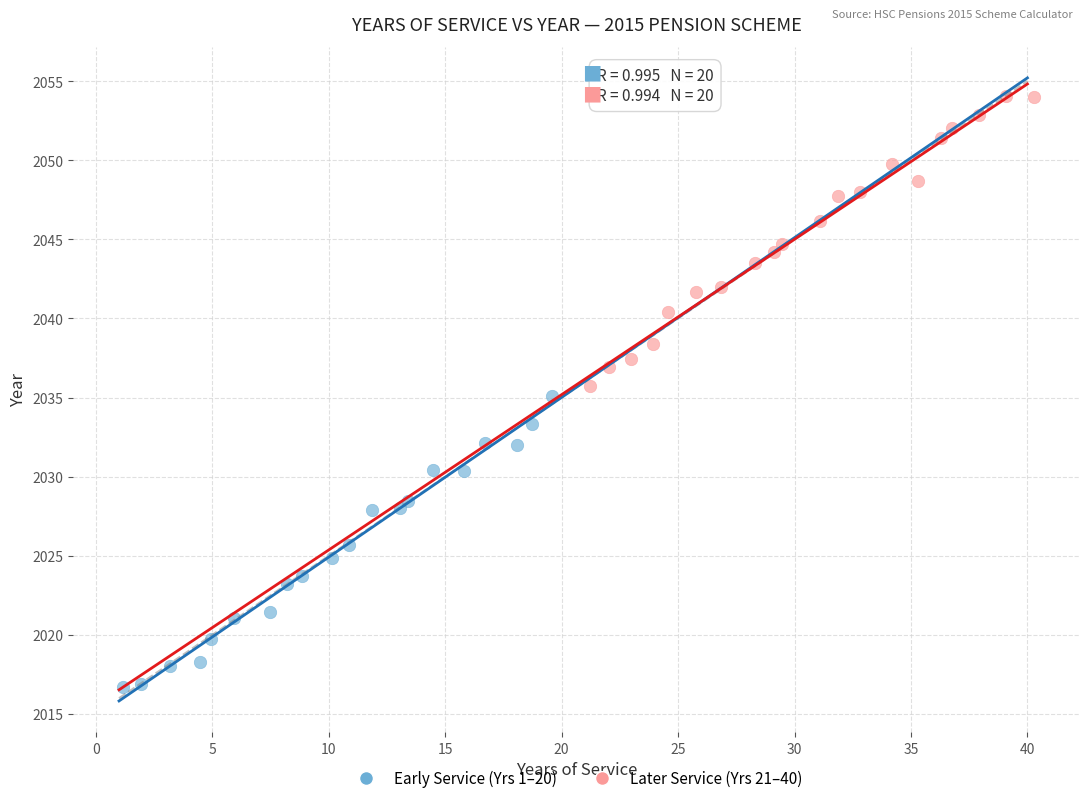

Which series contains the highest Y value?

Later Service (Yrs 21–40)